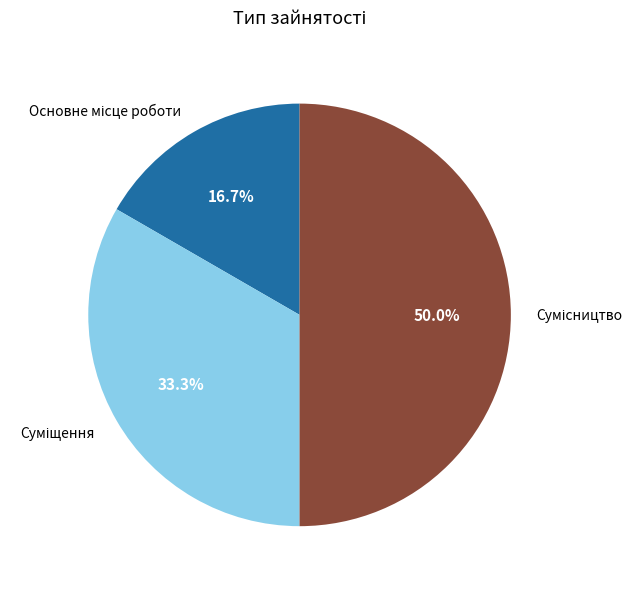

True or false: Основне місце роботи accounts for 17% of the total.

True